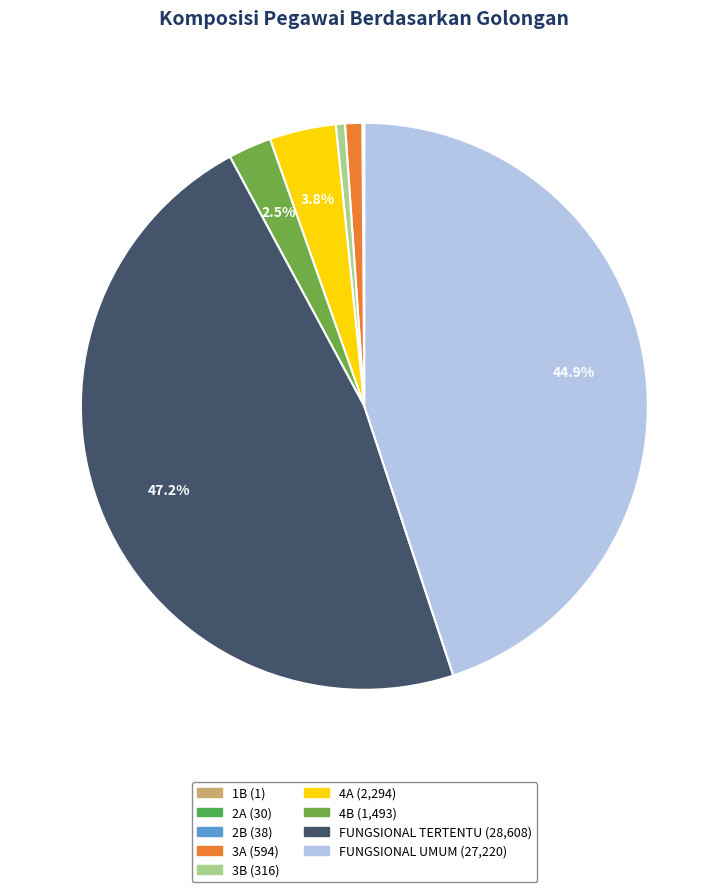

To the nearest percent, what is the average slice percentage?

11%